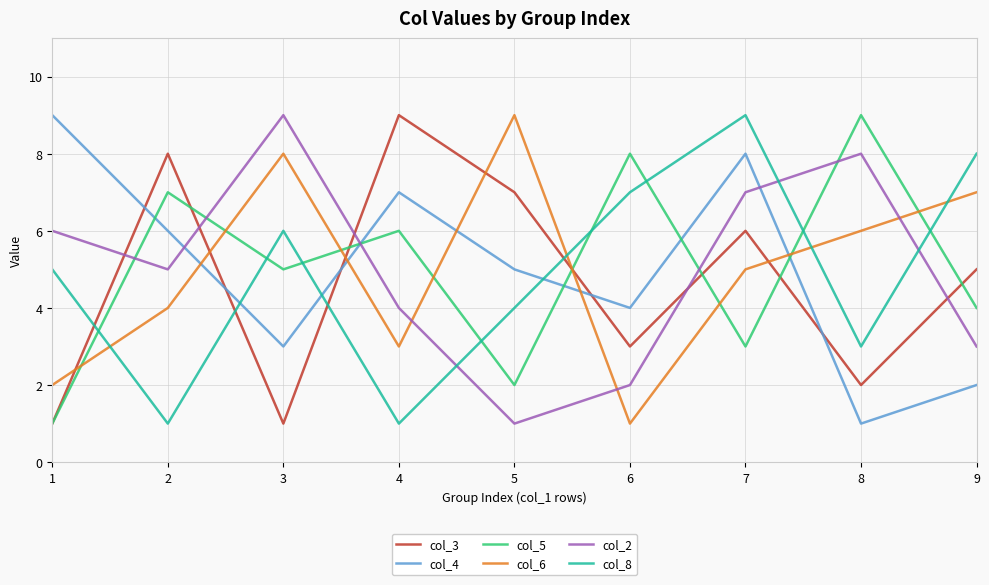

At 5, list the series in order from smallest to largest.

col_2, col_5, col_8, col_4, col_3, col_6